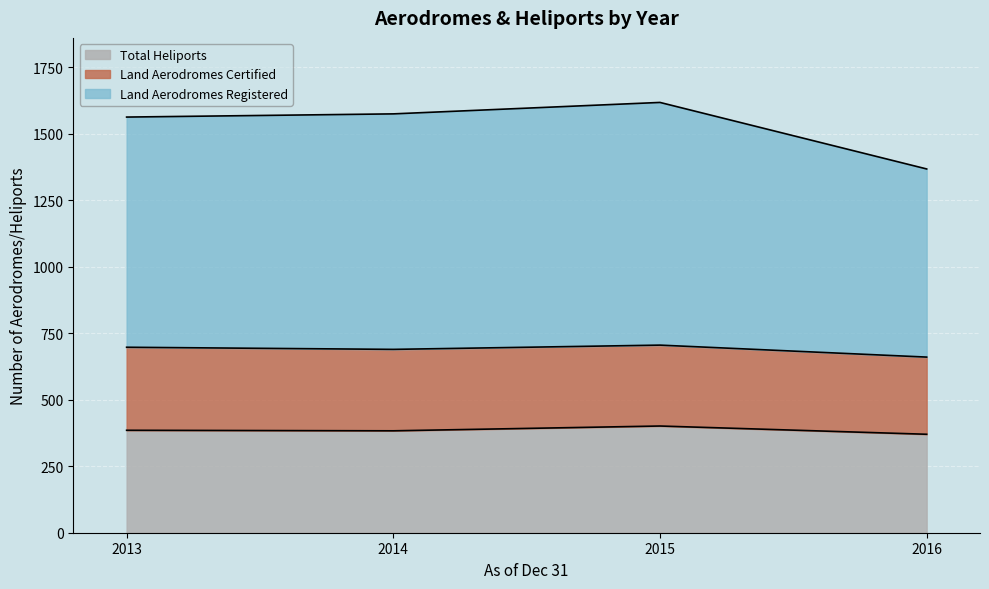

What are all the series names shown in the legend?

Total Heliports, Land Aerodromes Certified, Land Aerodromes Registered